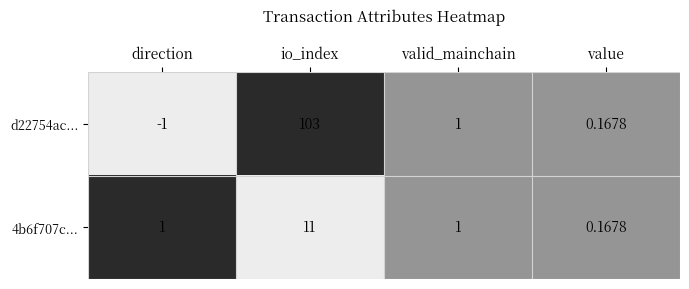

At which category is the sum across all series the highest?

io_index